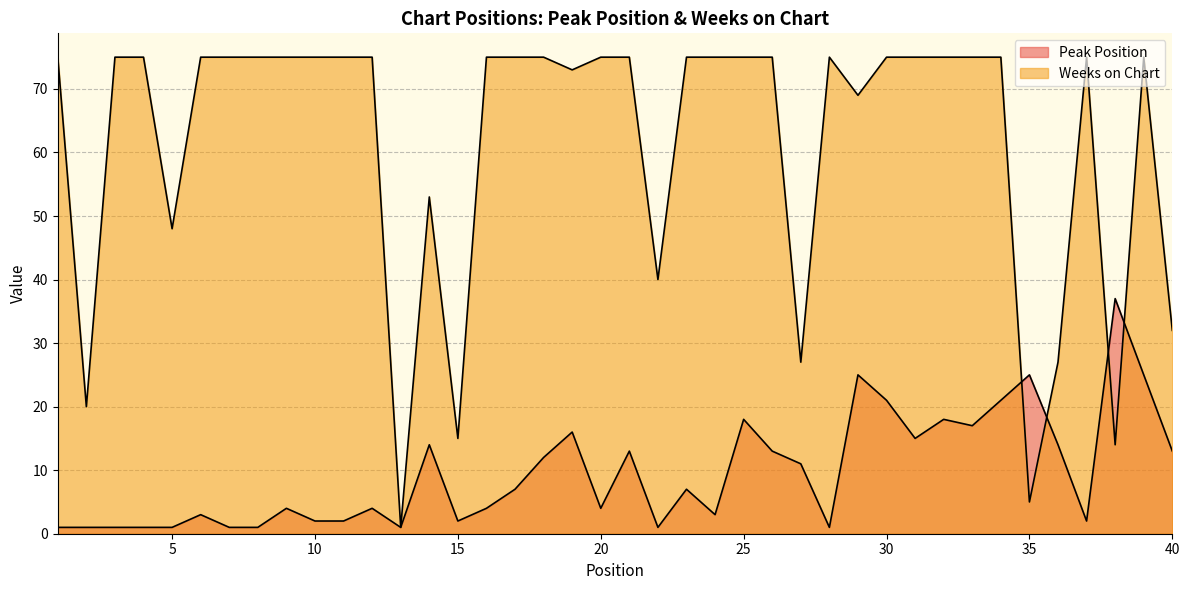

True or false: Weeks on Chart has more than 0 points higher than both neighbors.

True